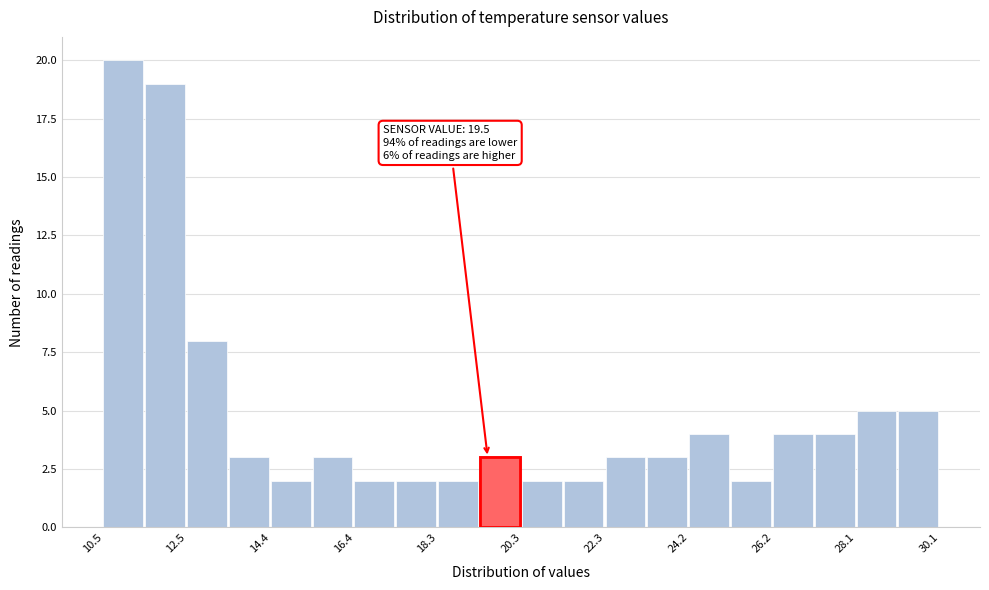

Over which range of the x-axis is the bar tallest?

10.50 to 11.48